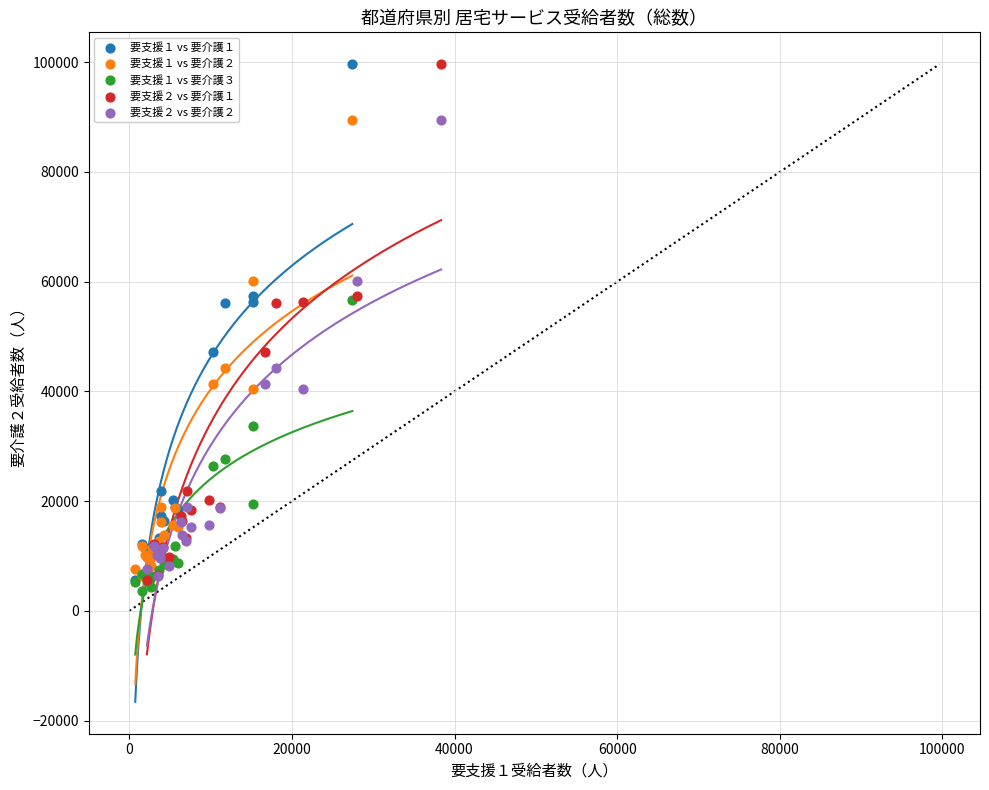

What are all the series names shown in the legend?

要支援１ vs 要介護１, 要支援１ vs 要介護２, 要支援１ vs 要介護３, 要支援２ vs 要介護１, 要支援２ vs 要介護２